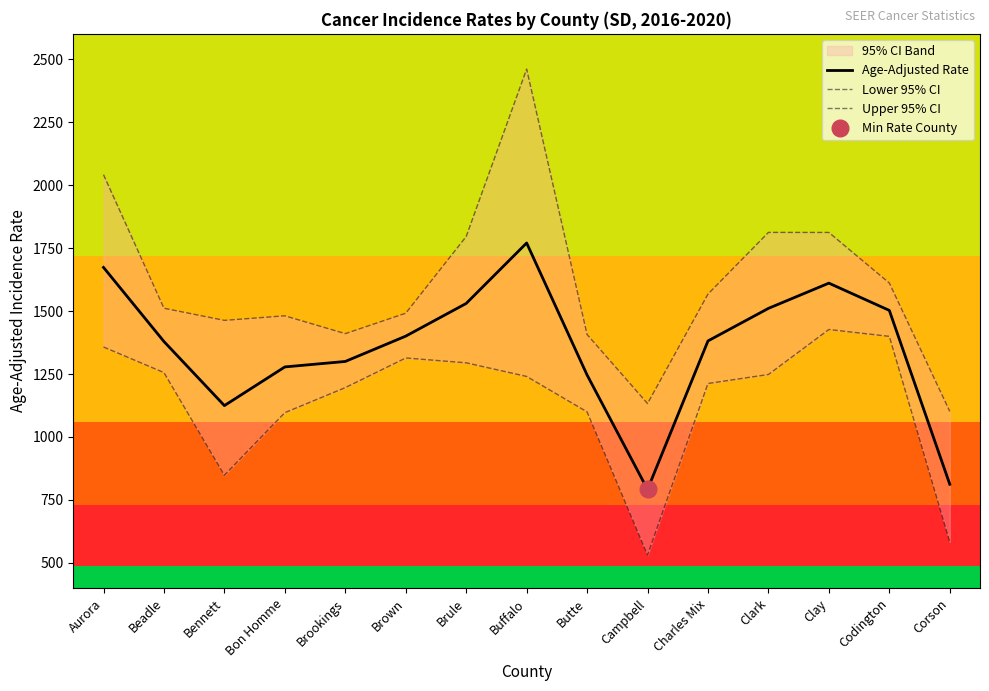

Read the Age-Adjusted Rate value at Brookings.

1299.8